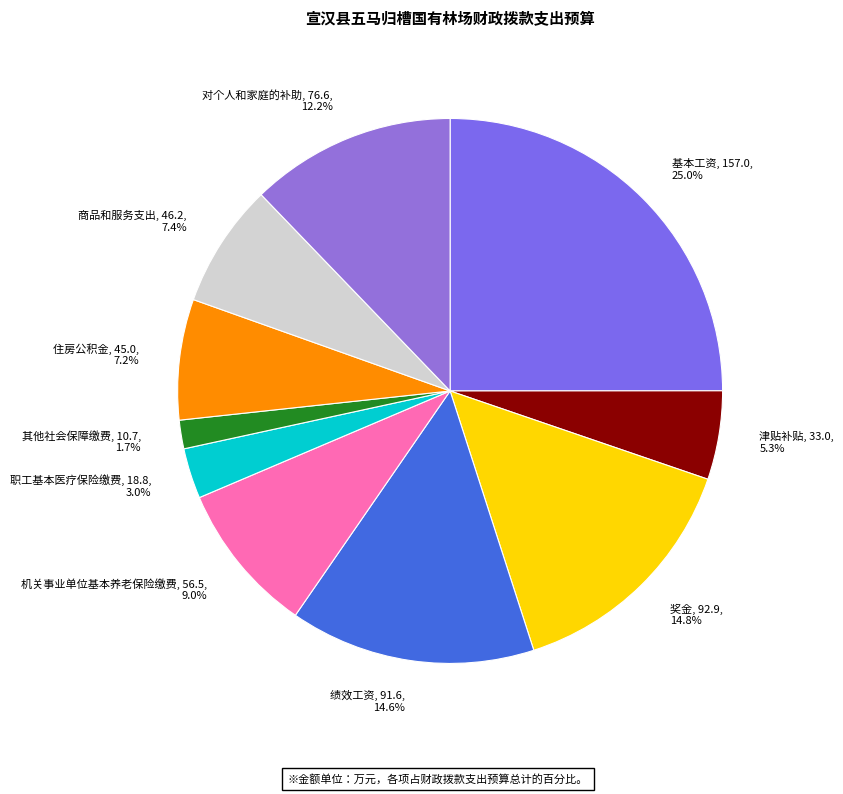

What is the total percentage of 其他社会保障缴费 and 绩效工资?

16.3%